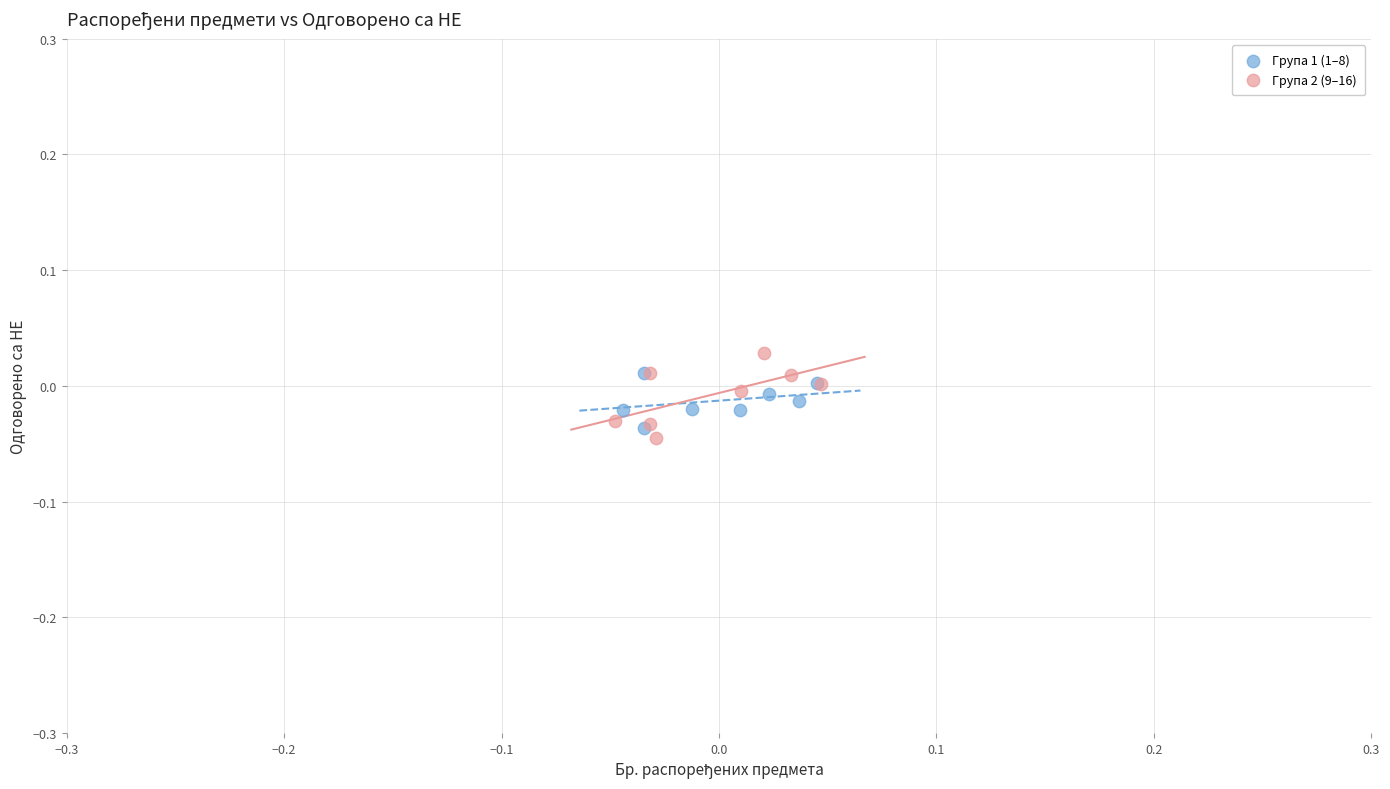

Which series contains the highest Y value?

Група 2 (9–16)